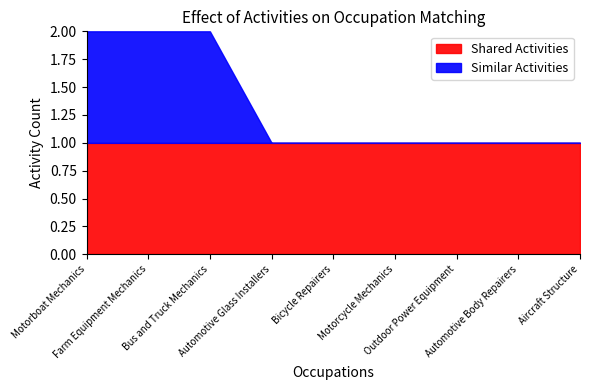

Rank the series by their maximum value, from lowest to highest.

Shared Activities, Similar Activities